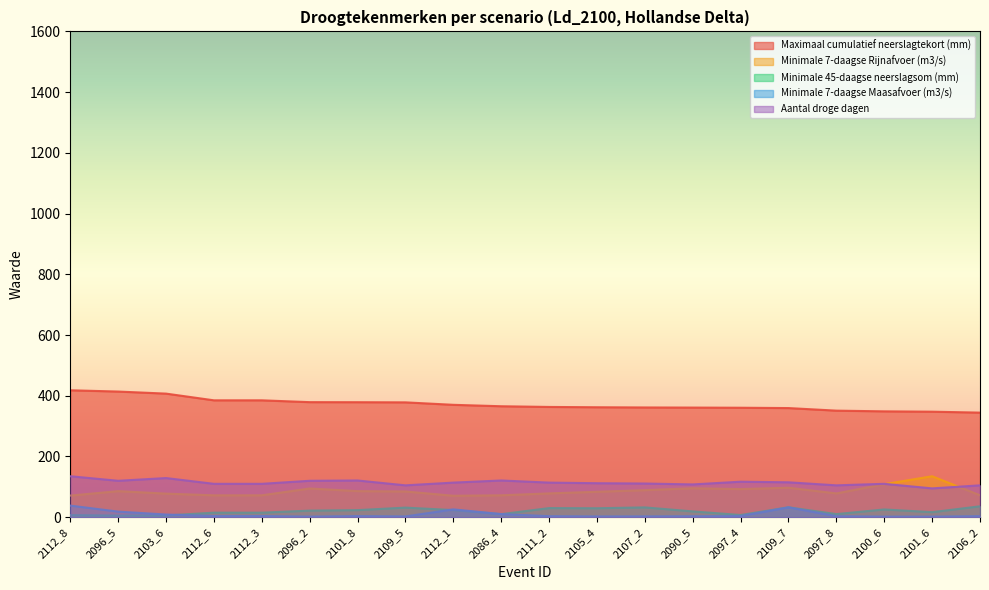

What is the difference between the Minimale 7-daagse Maasafvoer (m3/s) values at 2096_5 and 2090_5?

15.3